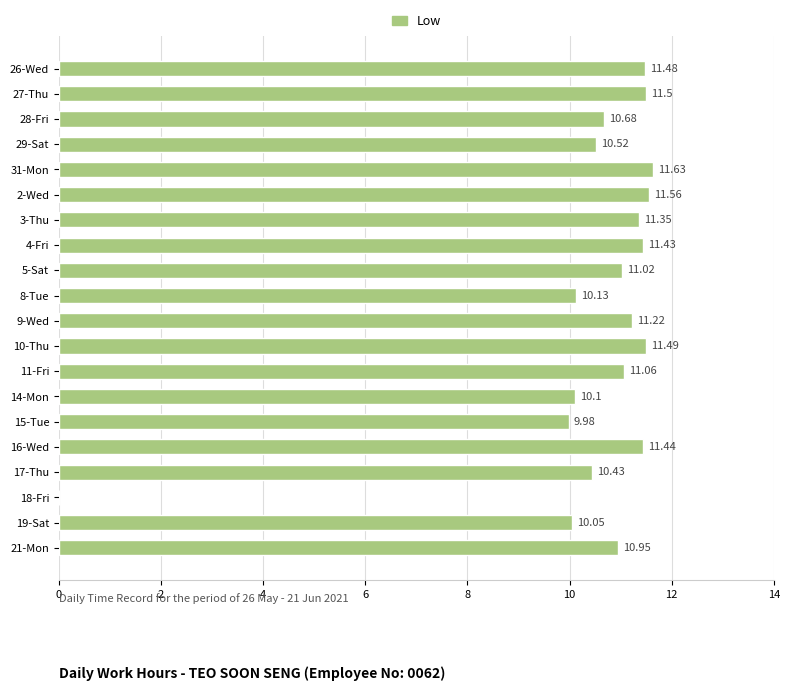

Are the bars horizontal?

Yes